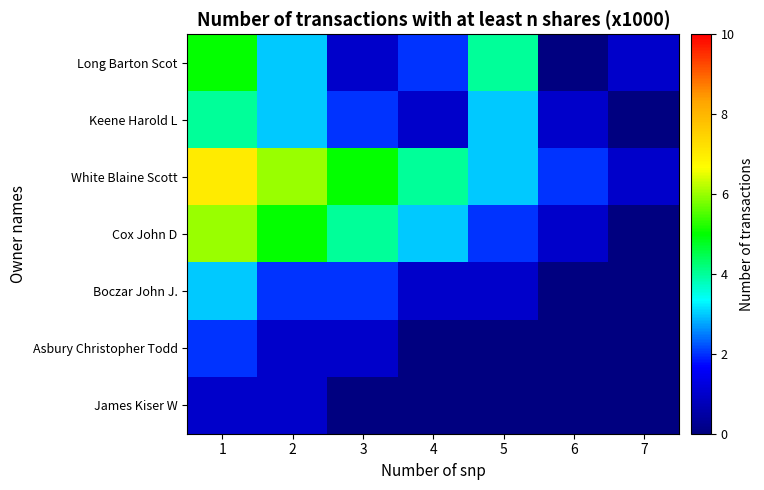

Which has a higher value, 2 or 3?

2